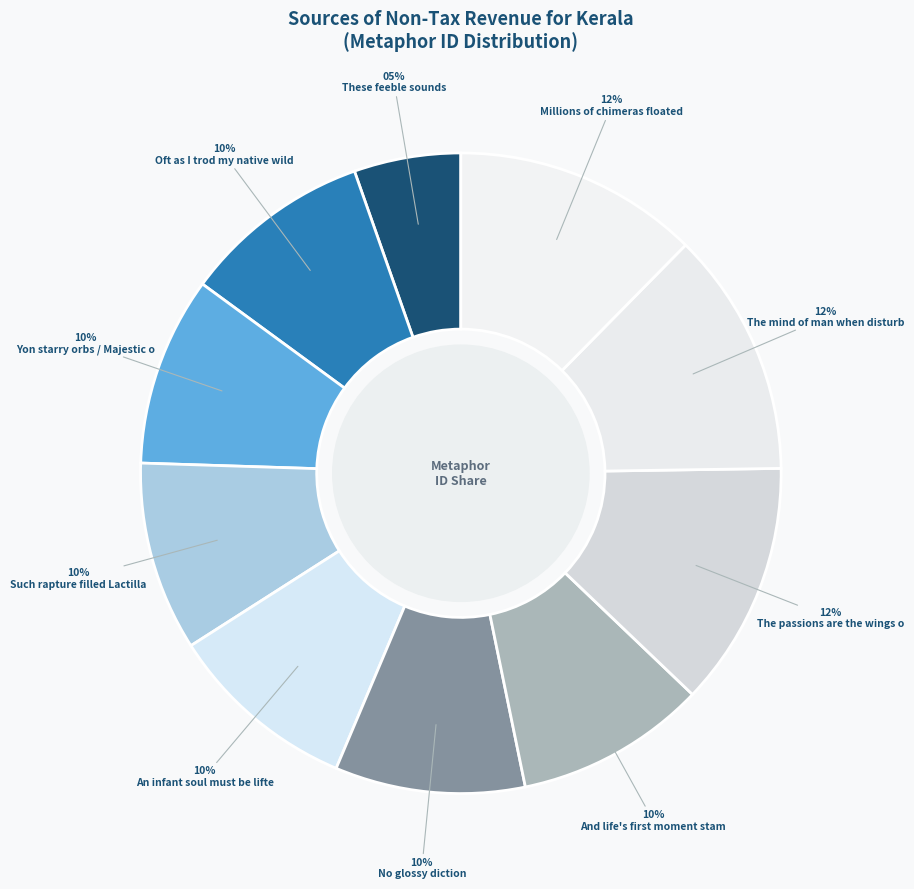

How many slices are in this pie chart?

10